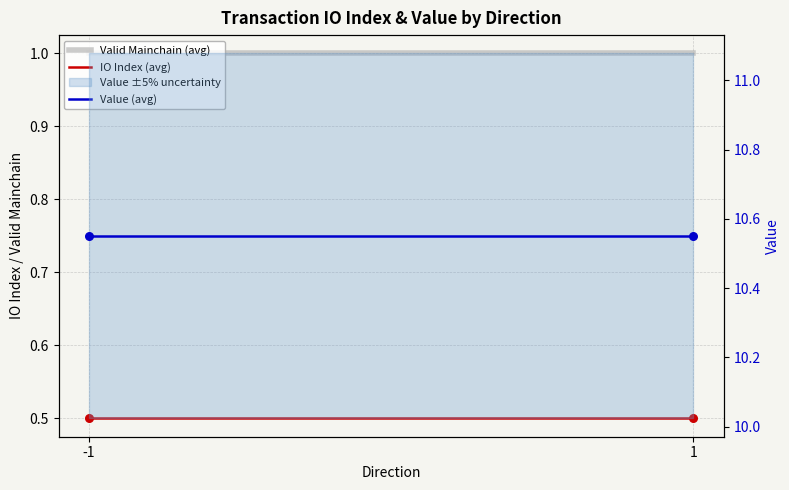

Which series contains the highest Y value?

Value (avg)